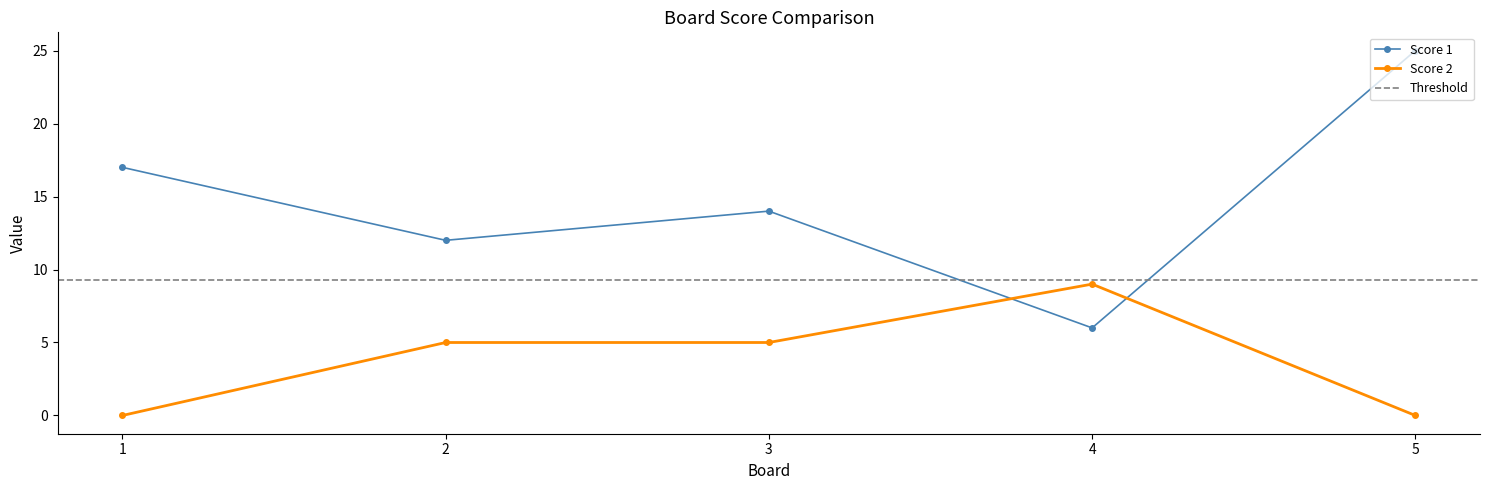

What is the sum of the Score 1 values at 5 and 4?

31